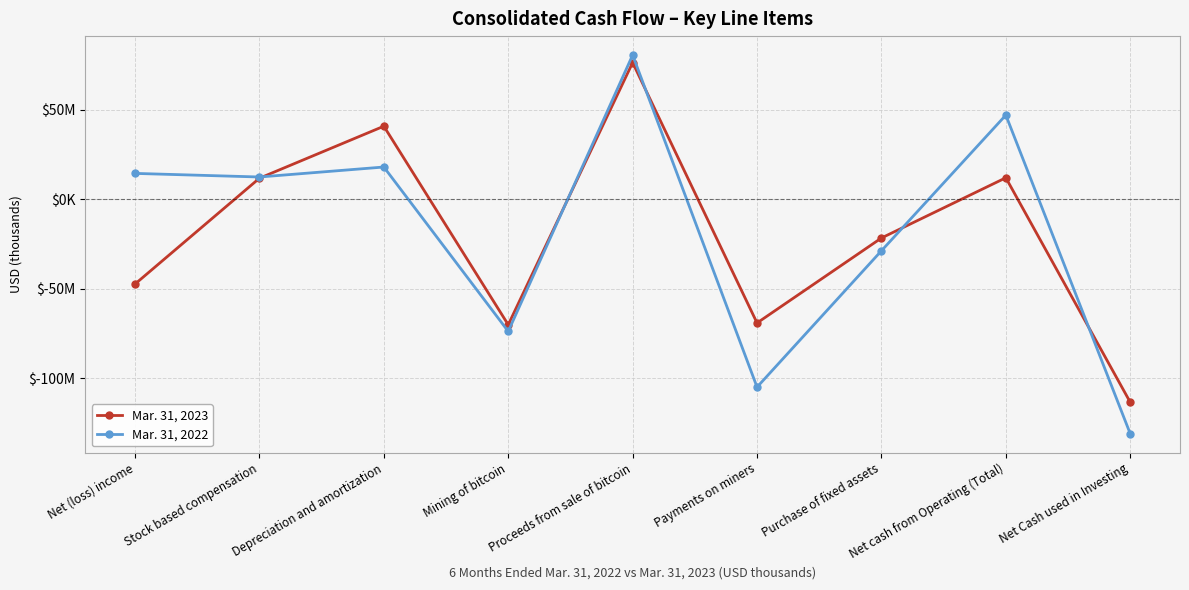

What is the difference between the highest and lowest values at Stock based compensation?

682